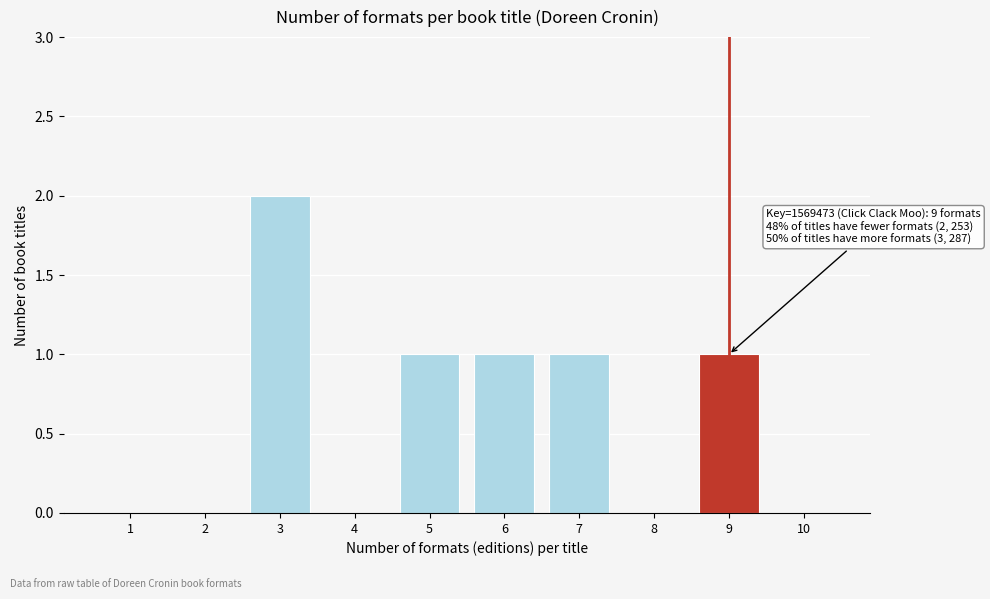

Reading left to right, extract all data points from this chart.

1=0	2=0	3=2	4=0	5=1	6=1	7=1	8=0	9=1	10=0